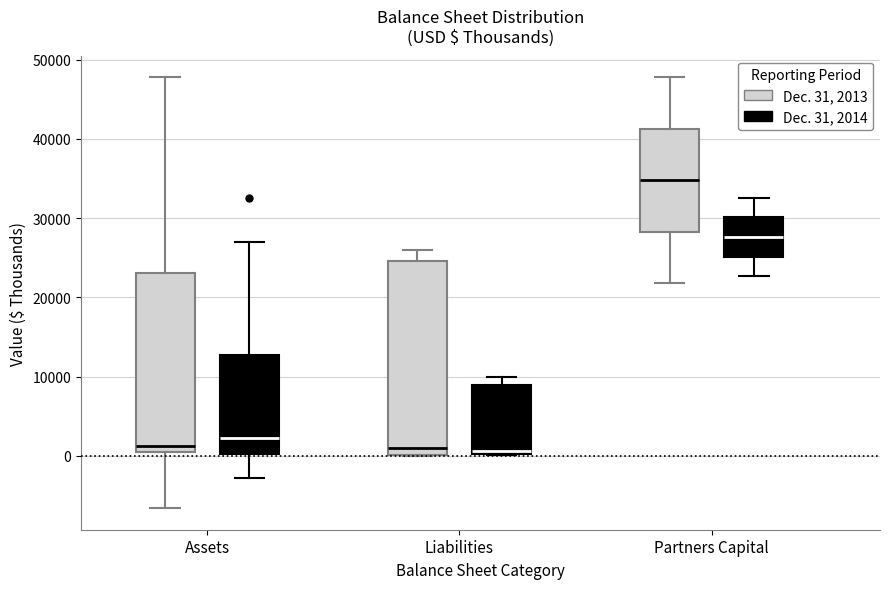

Reading left to right, transcribe this box plot: for each box, give where its median line is, the range the box spans, and where its two whiskers end, as read against the y-axis. The values are not printed on the chart, so give them approximately, as read against the axis.

Assets (Dec. 31, 2013): median 1000 (just above the box's lower edge), box 1000 to 23000, whiskers -7000 to 48000
Assets (Dec. 31, 2014): median 2000, box 0 to 13000, whiskers -3000 to 27000
Liabilities (Dec. 31, 2013): median 1000, box 0 to 25000, whiskers 0 to 26000
Liabilities (Dec. 31, 2014): median 1000, box 0 to 9000, whiskers 0 to 10000
Partners Capital (Dec. 31, 2013): median 35000, box 28000 to 41000, whiskers 22000 to 48000
Partners Capital (Dec. 31, 2014): median 28000, box 25000 to 30000, whiskers 23000 to 33000